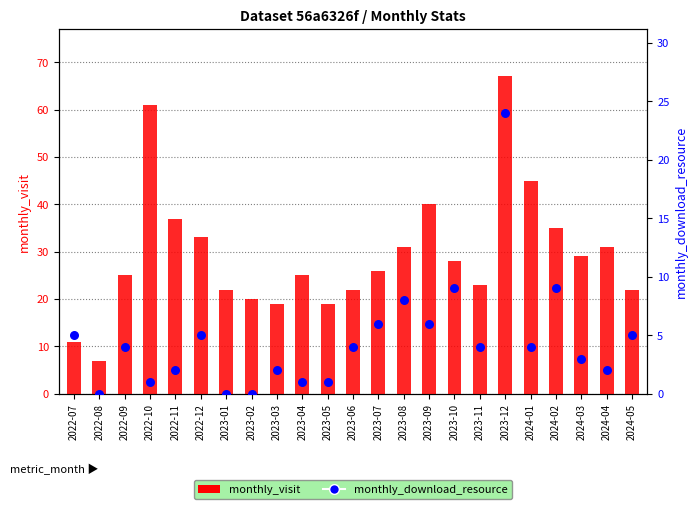

Which series reaches the maximum Y coordinate?

monthly_visit